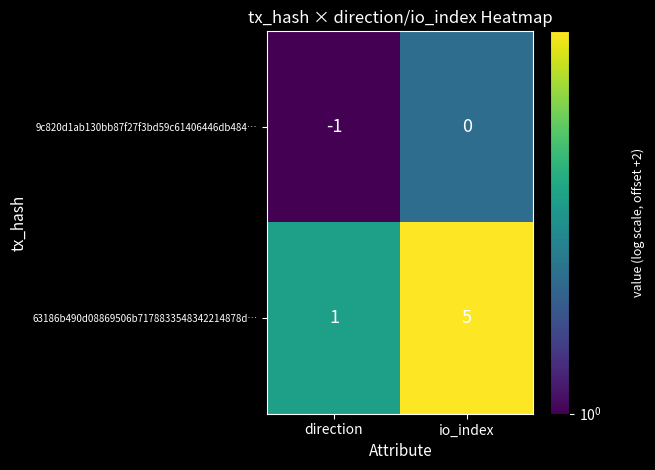

What is the difference between the highest and lowest values at direction?

2